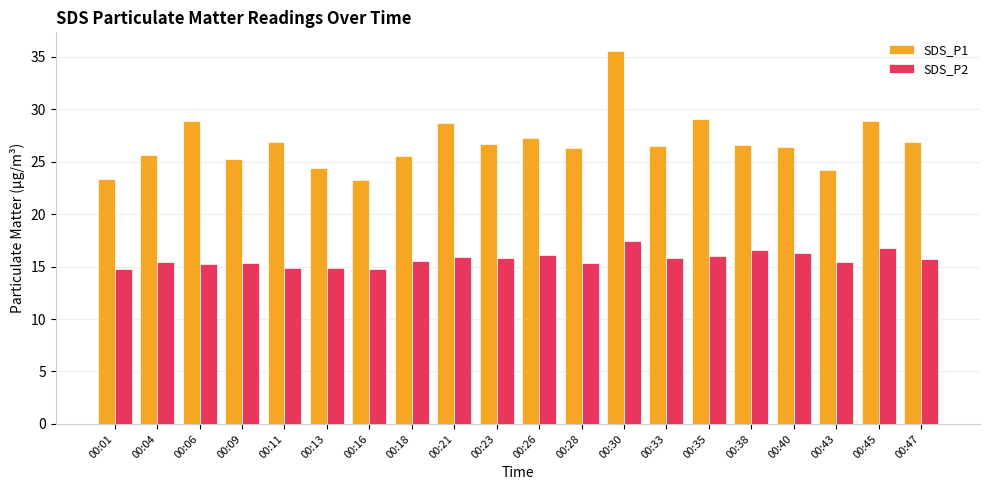

Which category has the highest value across all series?

00:30